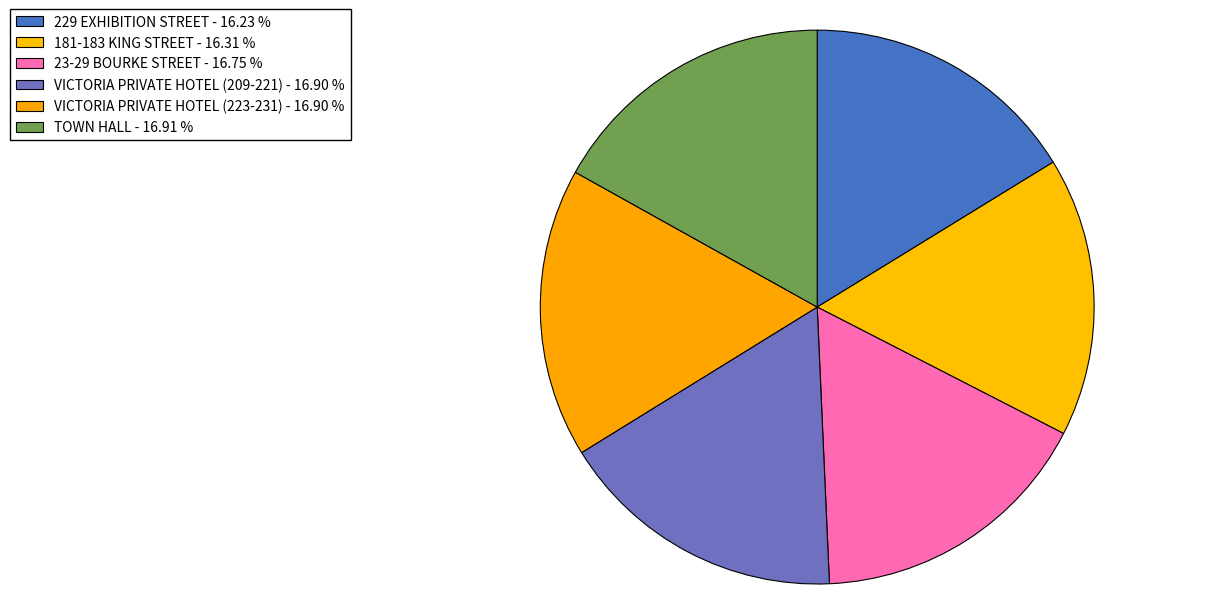

What percentage is NOT represented by TOWN HALL?

83.1%